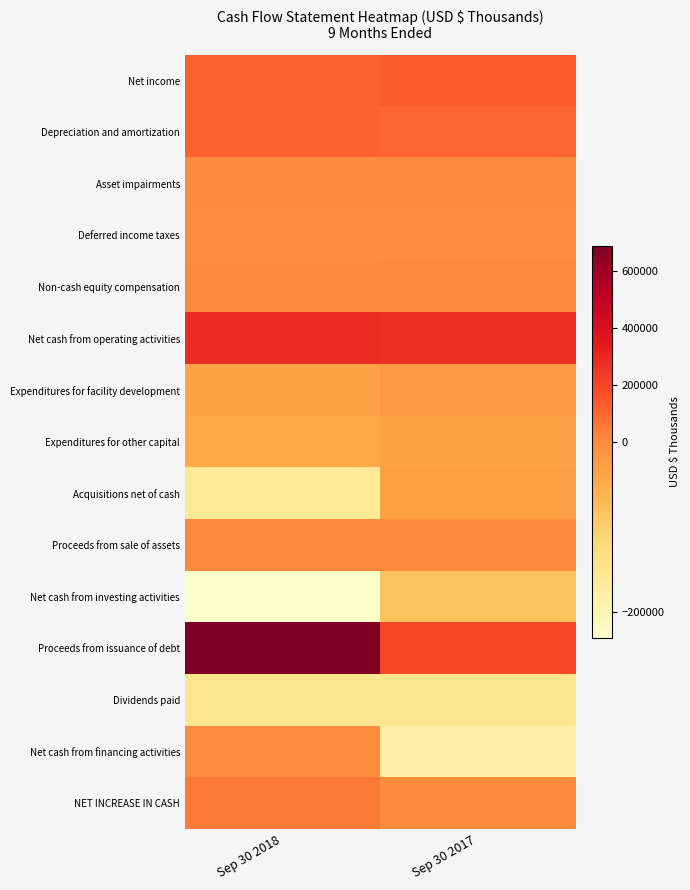

Between Sep 30 2018 and Sep 30 2017, which series saw the biggest shift?

Proceeds from issuance of debt